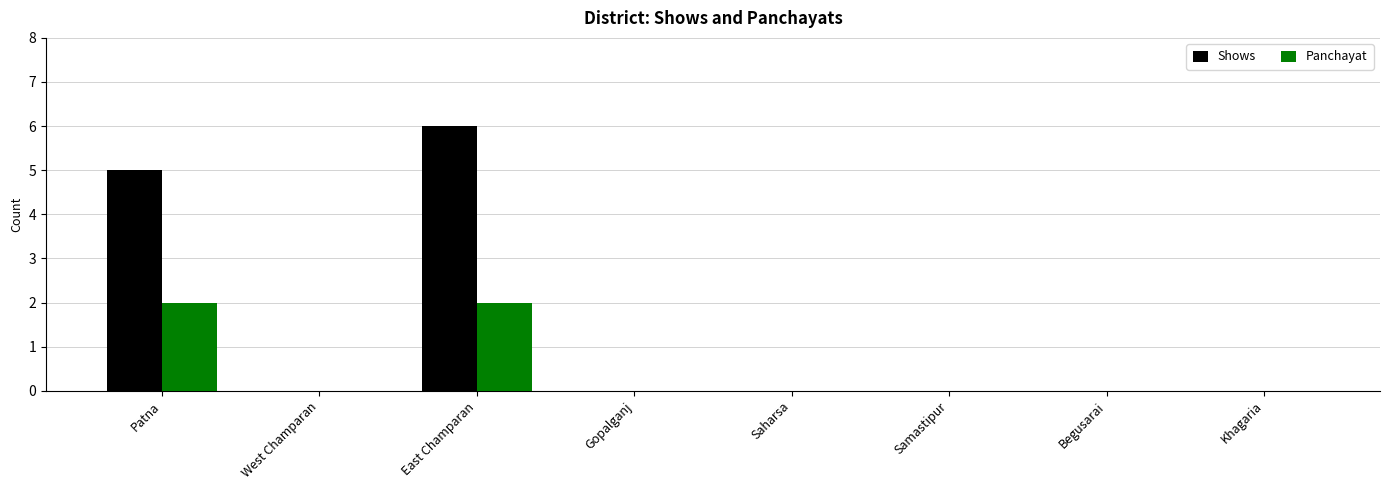

Is it true that Panchayat equals 1 at East Champaran?

False